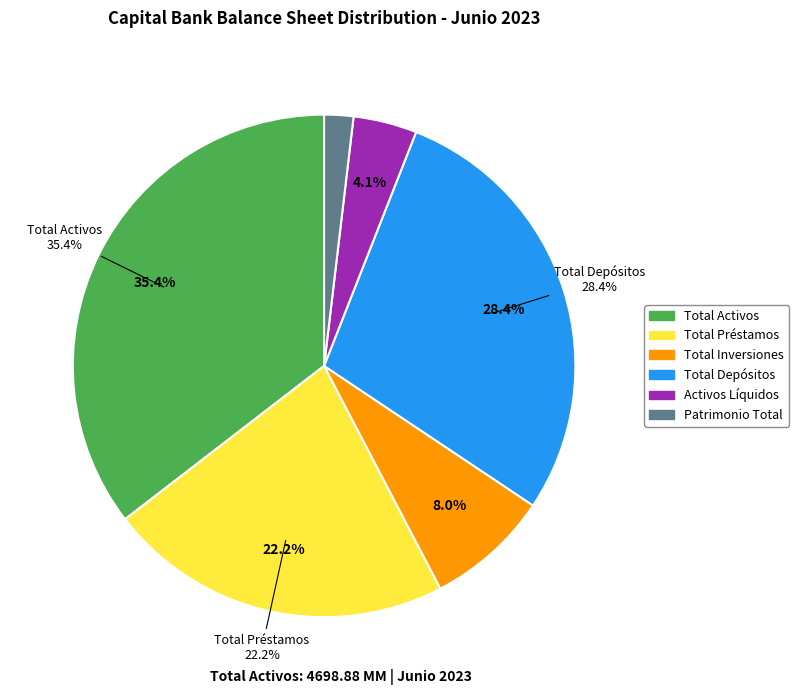

Is it true that PATRIMONIO TOTAL is 2% of the pie?

True